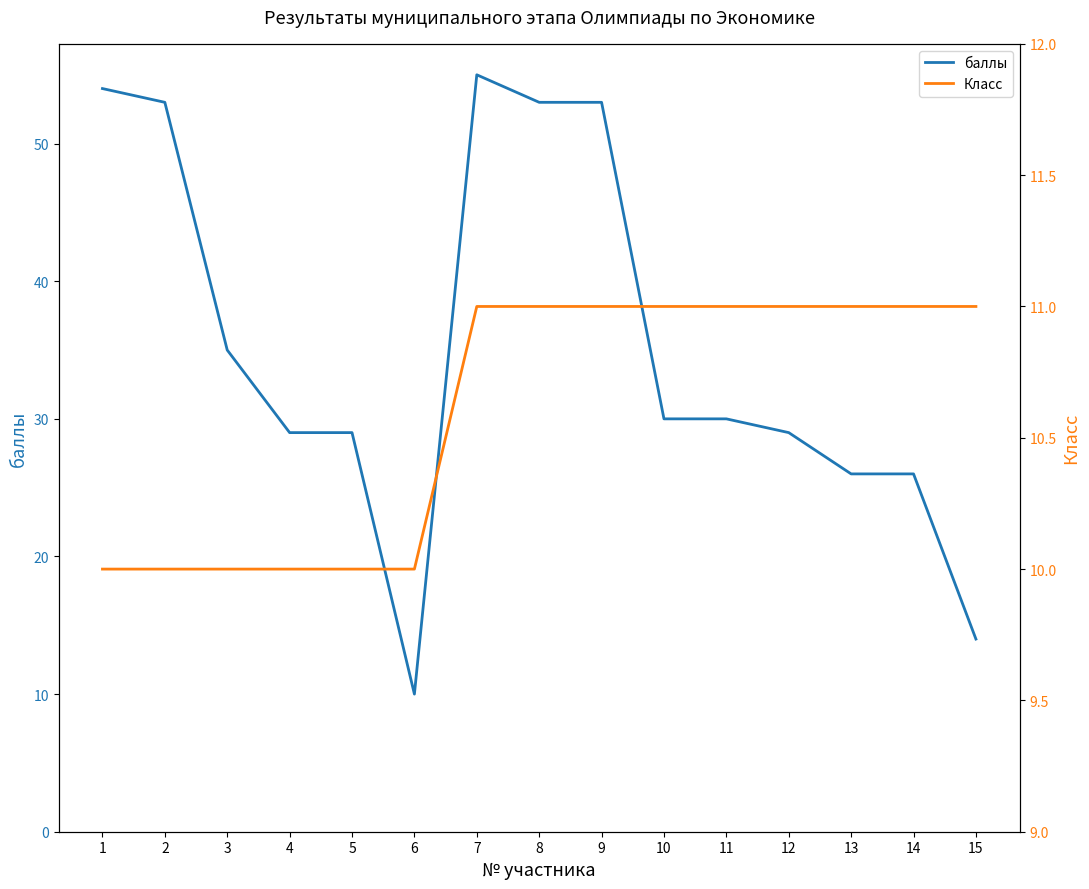

Is this an area chart (filled region under the line)?

No